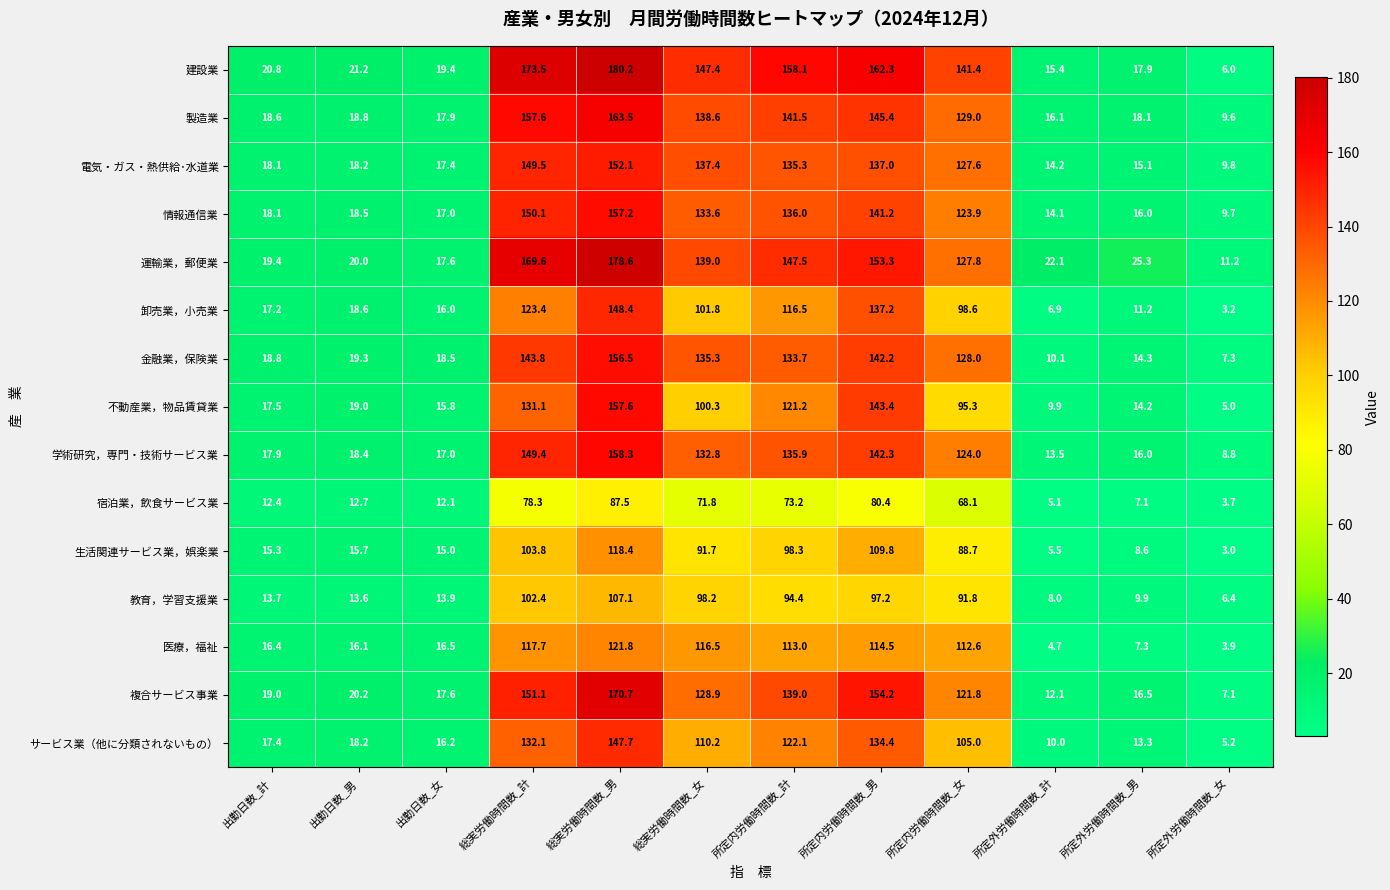

Rank the categories by 学術研究，専門・技術サービス業 value from highest to lowest.

総実労働時間数_男, 総実労働時間数_計, 所定内労働時間数_男, 所定内労働時間数_計, 総実労働時間数_女, 所定内労働時間数_女, 出勤日数_男, 出勤日数_計, 出勤日数_女, 所定外労働時間数_男, 所定外労働時間数_計, 所定外労働時間数_女